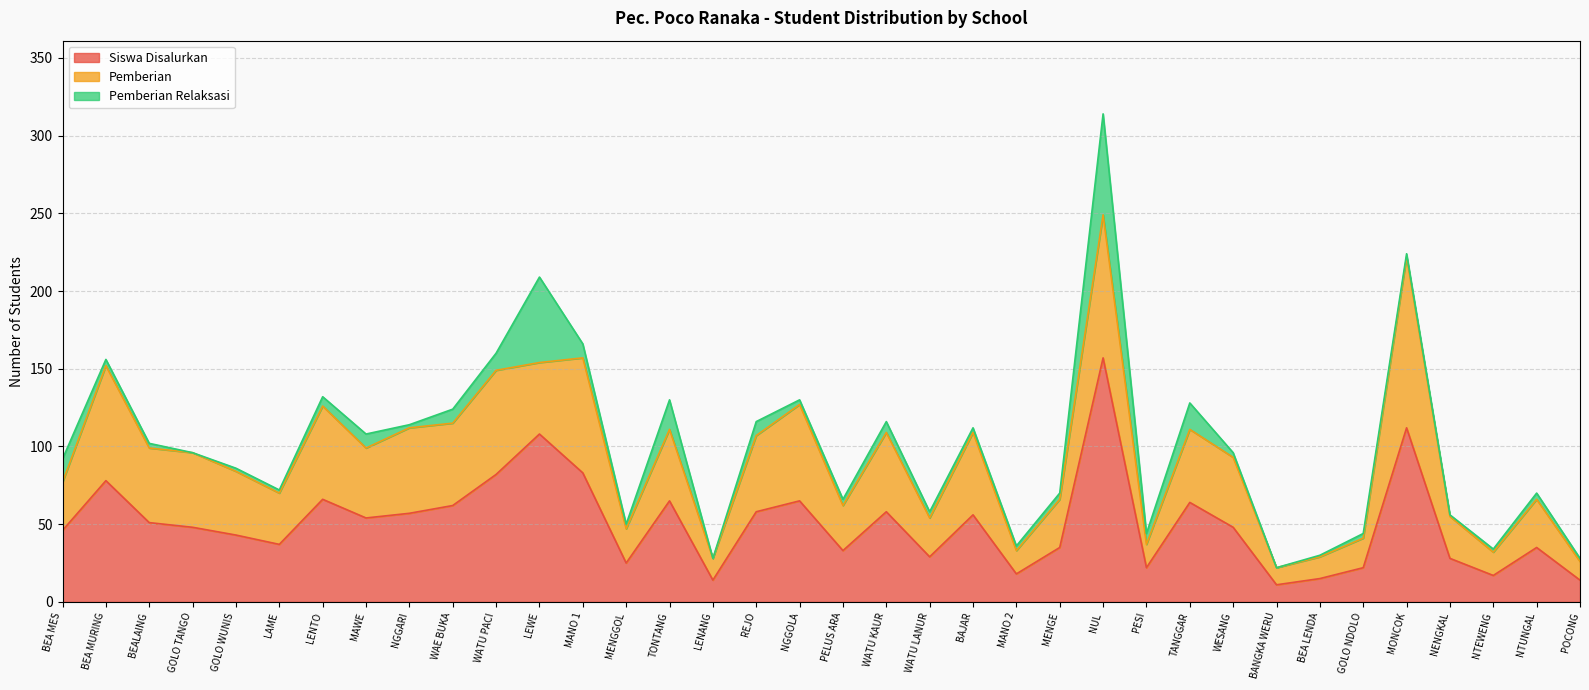

How many categories are shown in the chart?

36